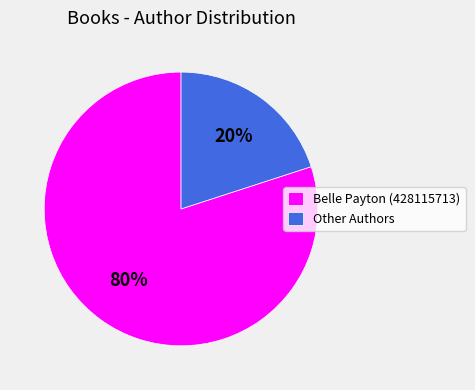

Combined, do Belle Payton (428115713) and Other Authors account for over 50%?

Yes